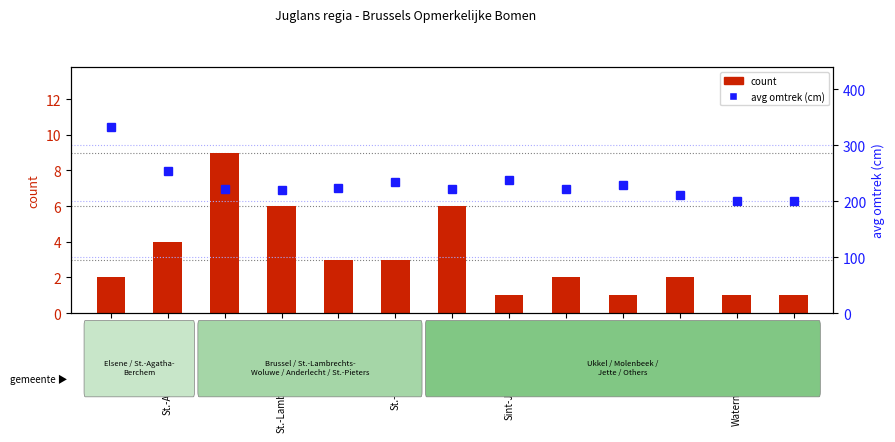

Rank the categories by count value from lowest to highest.

Sint-Jans-Molenbeek, Ganshoren, Watermaal-Bosvoorde, Evere, Elsene, Jette, Schaarbeek, Anderlecht, St.-Pieters-Woluwe, St.-Agatha-Berchem, St.-Lambrechts-Woluwe, Ukkel, Brussel